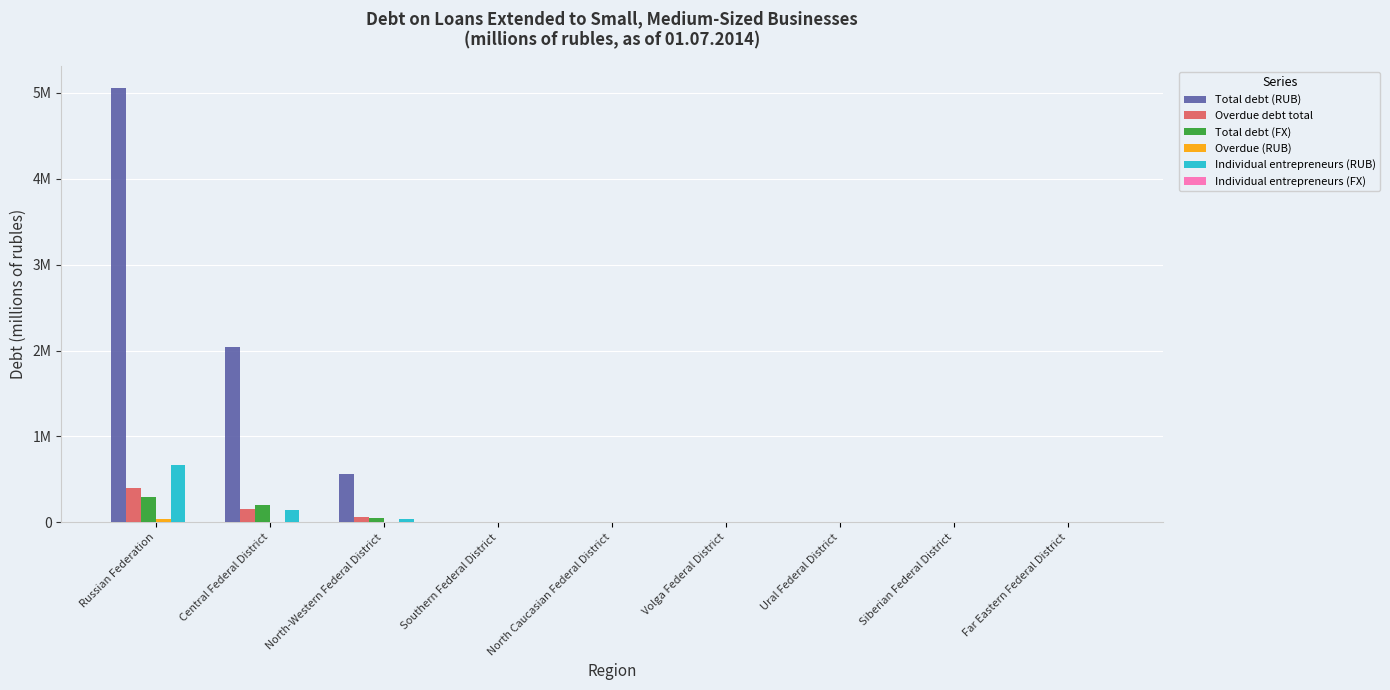

Are the bars grouped side by side (vs. stacked)?

Yes